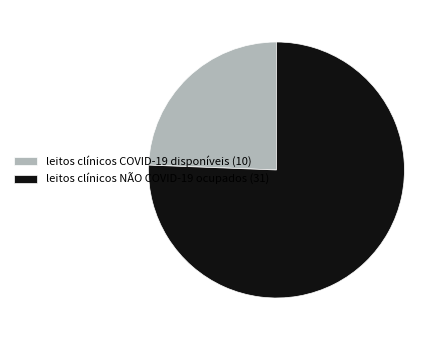

How many segments does this pie chart have?

2